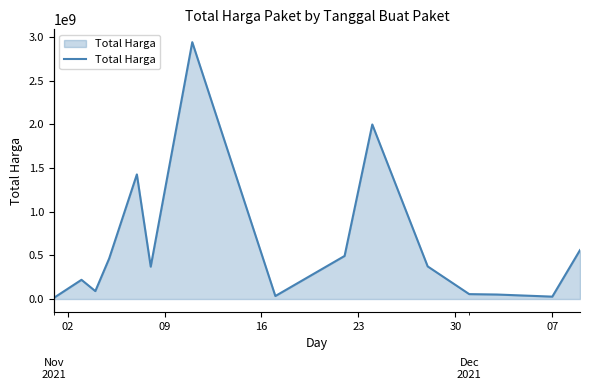

What is the value of the 5th point from the left?

1425867900